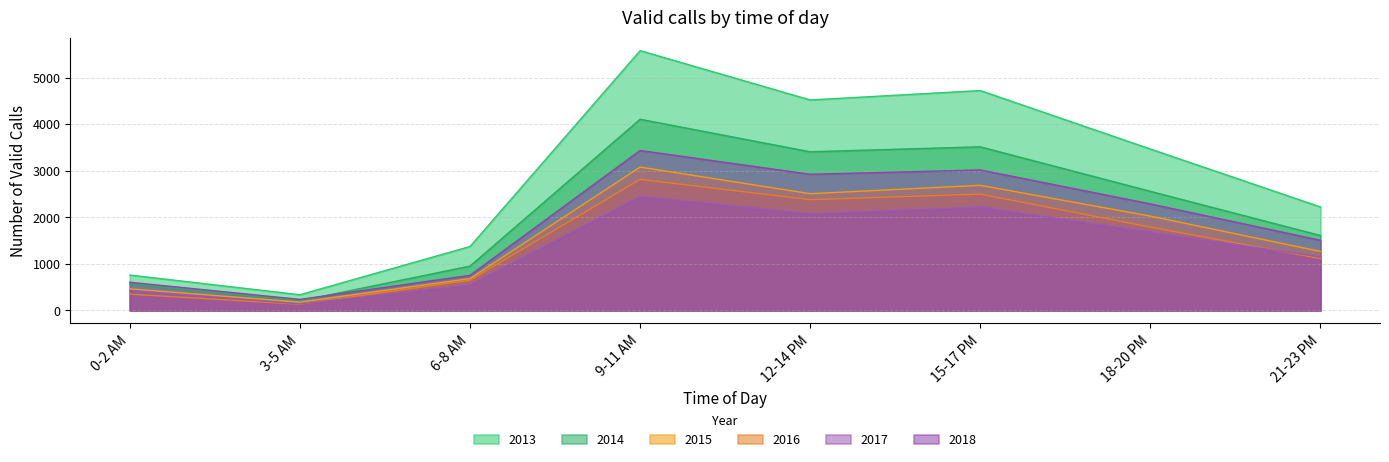

The 2013 series shows 4521 at 12-14 PM. True or false?

True